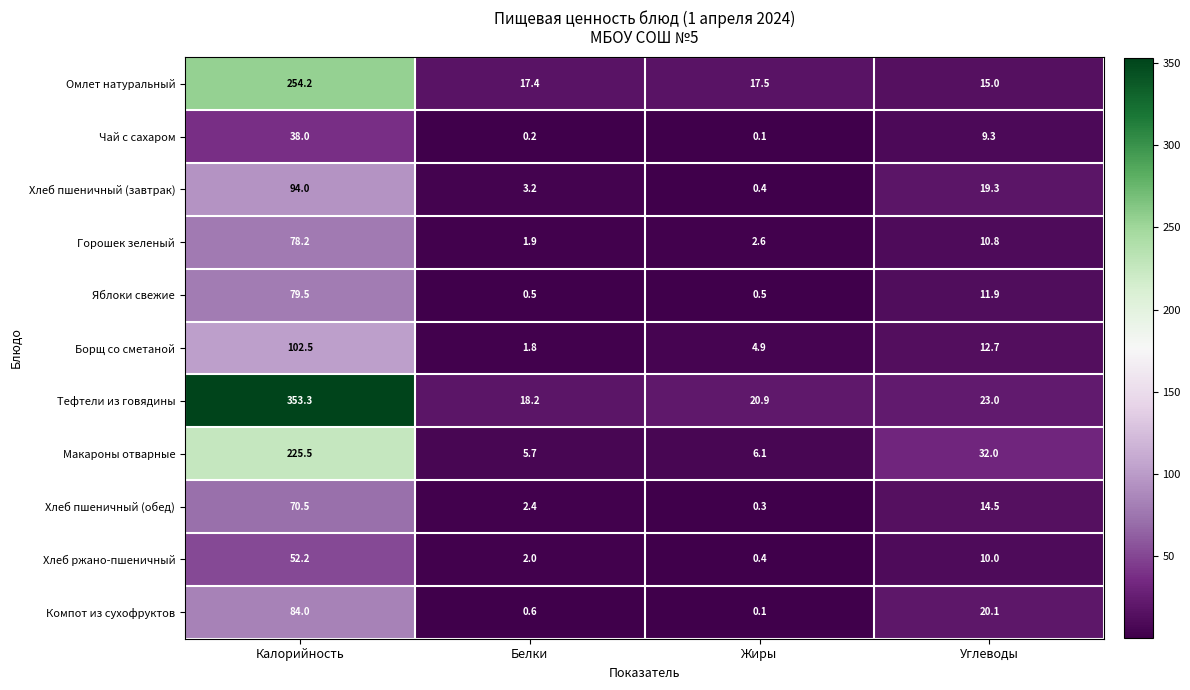

The Борщ со сметаной series shows 163.5 at Калорийность. True or false?

False